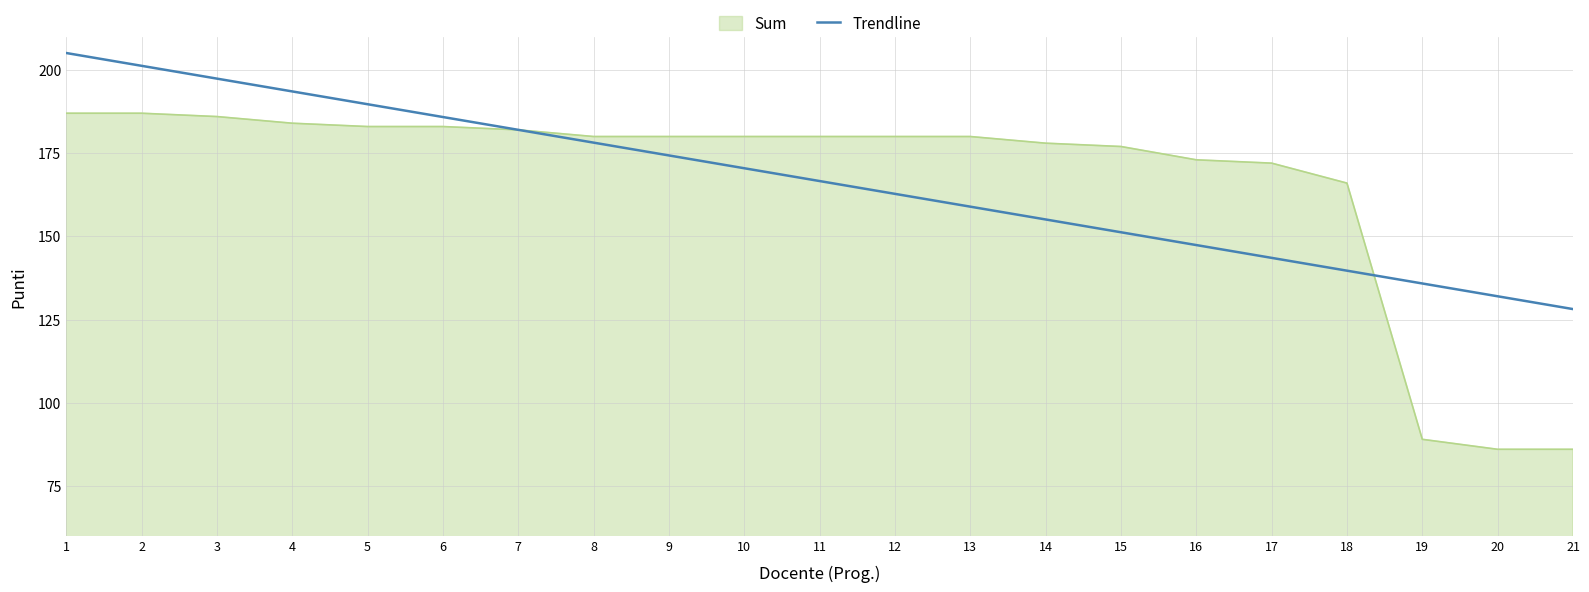

The value of Trendline at 11 is 166.6. True or false?

True